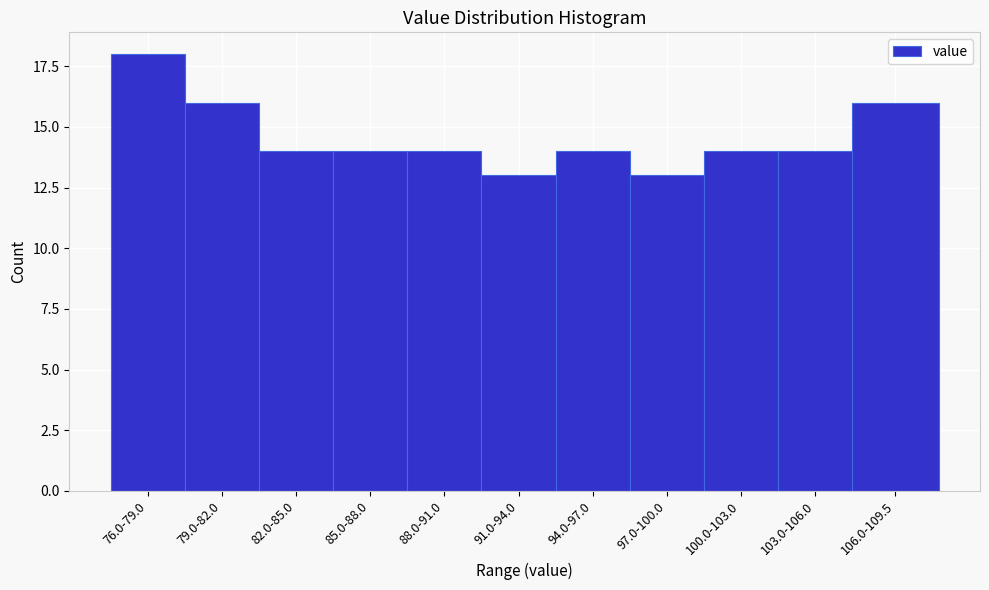

Reading right to left, transcribe all the data shown in this chart.

106.0-109.5=16	103.0-106.0=14	100.0-103.0=14	97.0-100.0=13	94.0-97.0=14	91.0-94.0=13	88.0-91.0=14	85.0-88.0=14	82.0-85.0=14	79.0-82.0=16	76.0-79.0=18